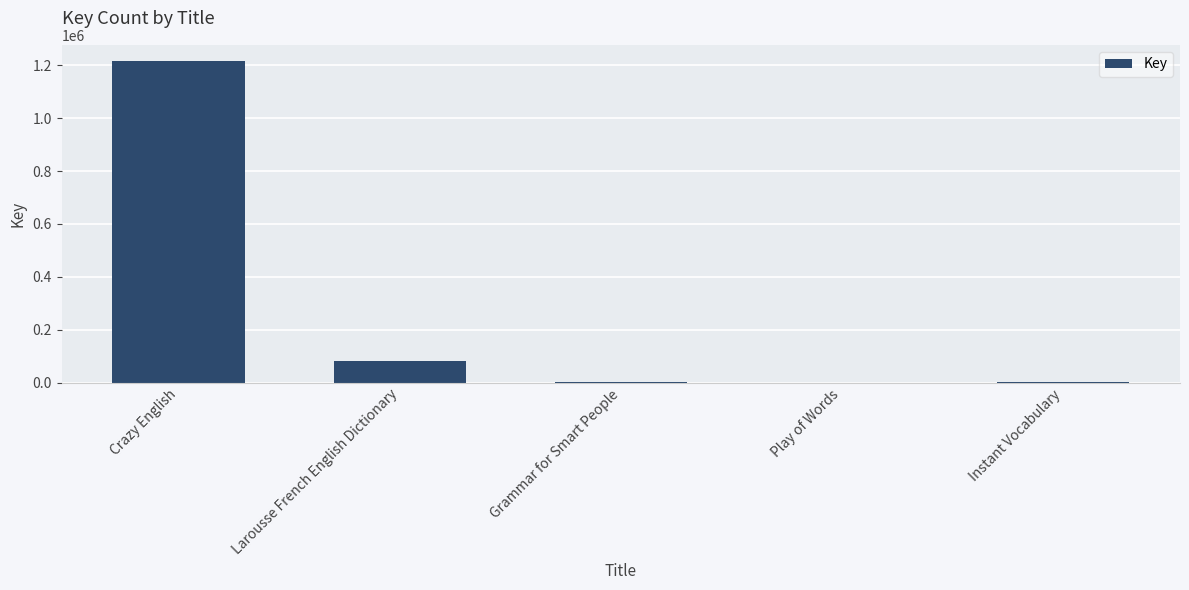

At which category does the chart reach its peak across all series?

Crazy English